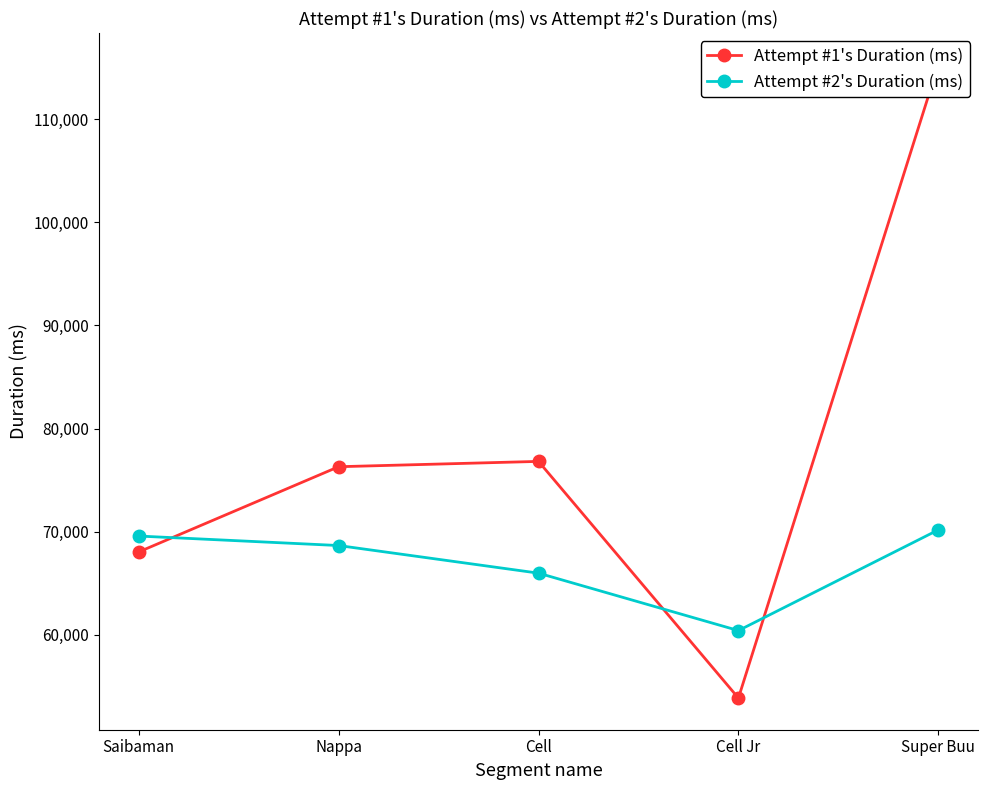

At which category does the chart reach its peak across all series?

Super Buu